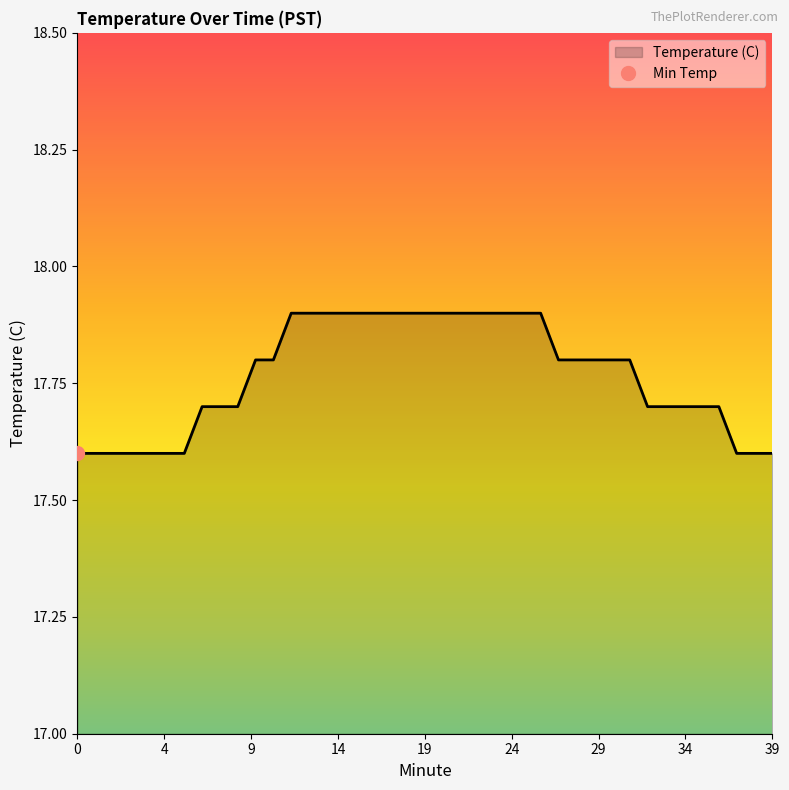

The chart shows a value of 24.2 at 34. True or false?

False